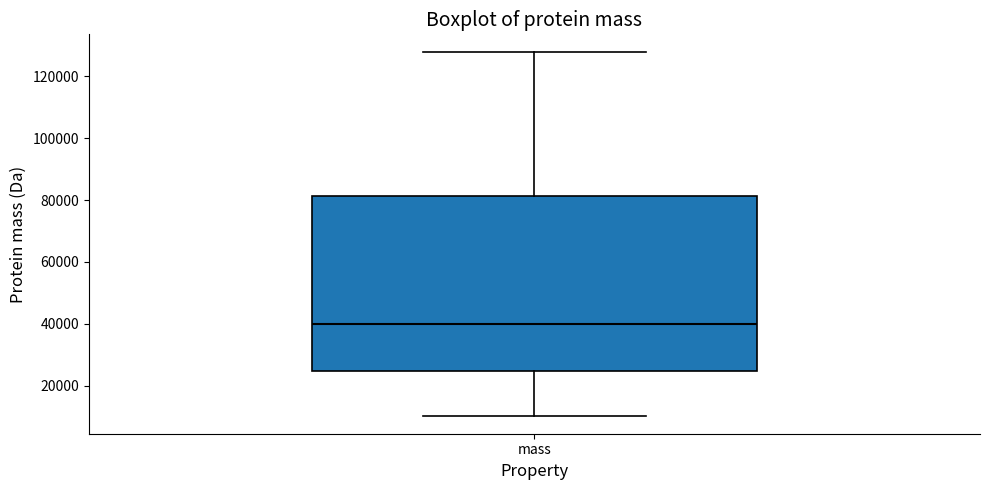

Read this box plot against the y-axis: the position of the median line, the range covered by the box, and the ends of both whiskers. The values are not printed on the chart, so give them approximately, as read against the axis.

median 40000, box 24000 to 82000, whiskers 10000 to 128000